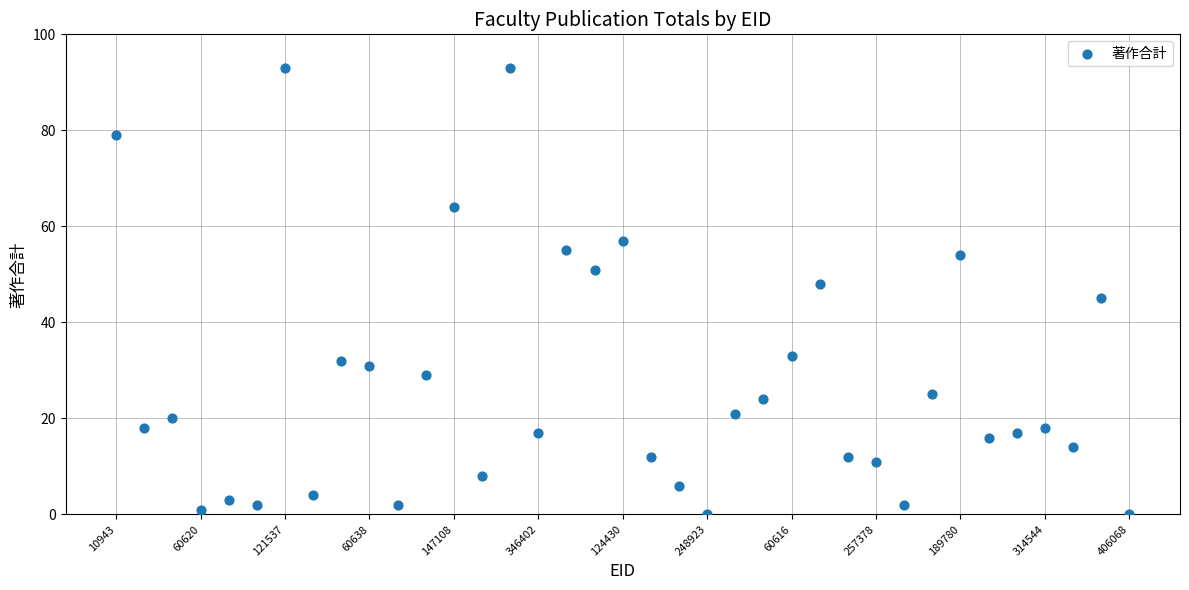

What is the range of Y values (max minus min)?

93